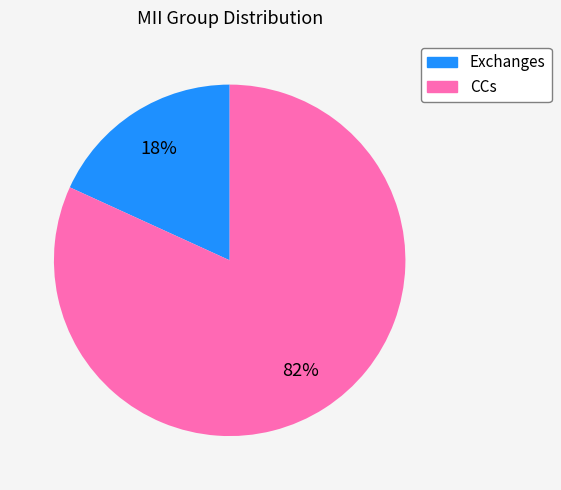

What percentage is the Exchanges slice, to the nearest percent?

18%